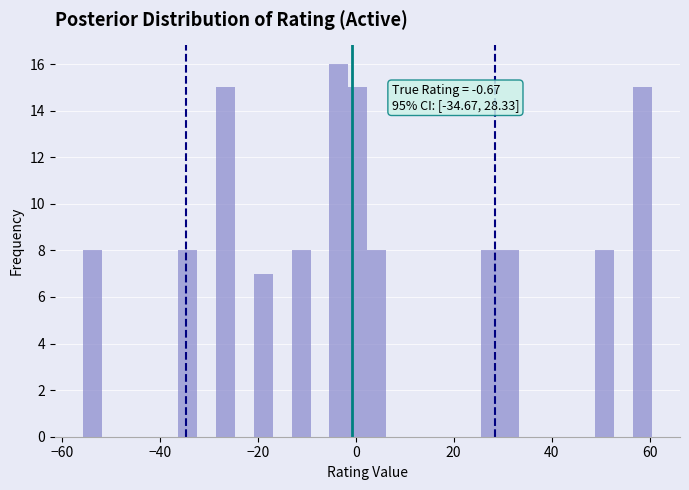

Read against the x-axis, roughly where is the centre of the tallest bar?

-4